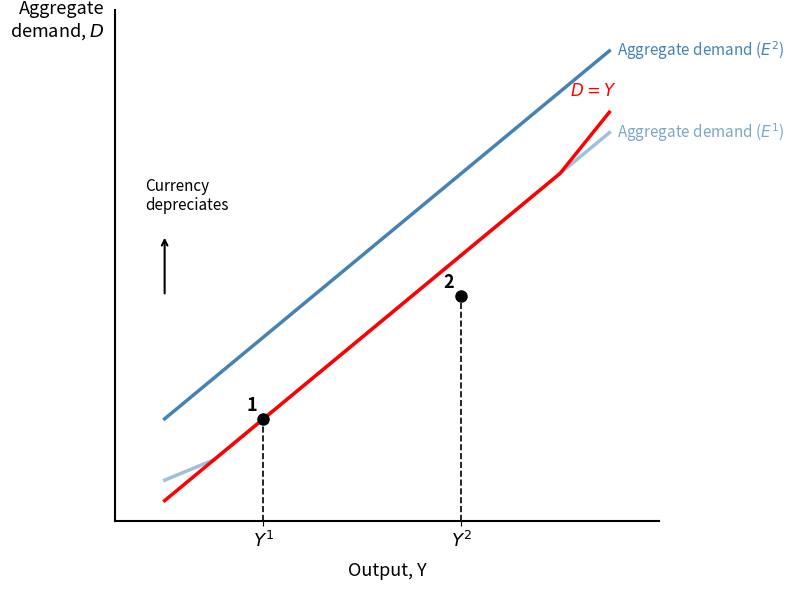

True or false: D = Y has a value of 0 at $Y^1$.

False